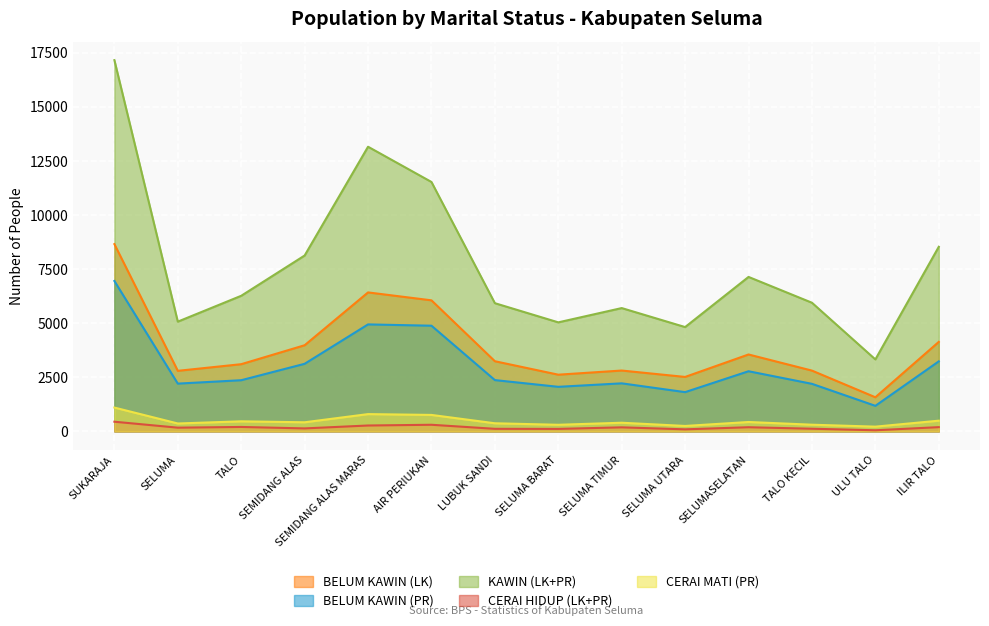

Does the chart display data point markers on the line(s)?

No